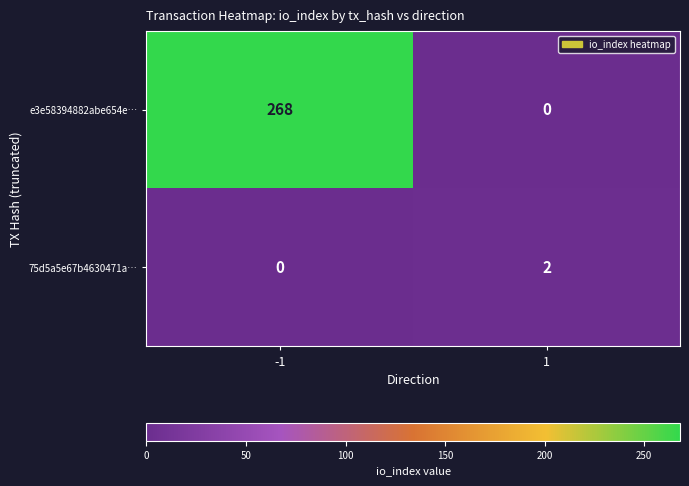

At which category is the sum across all series the highest?

-1